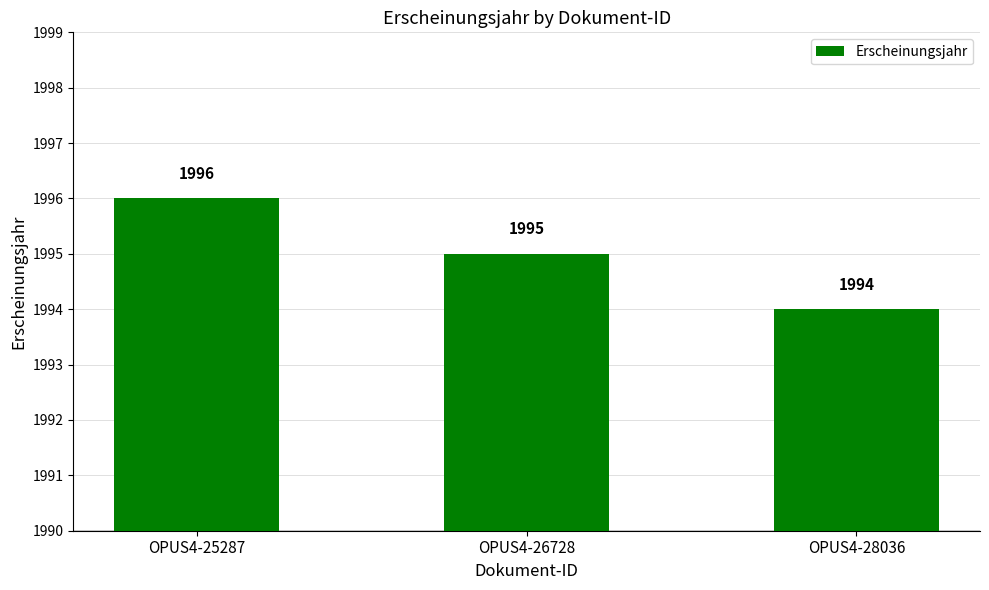

How many categories are shown in the chart?

3